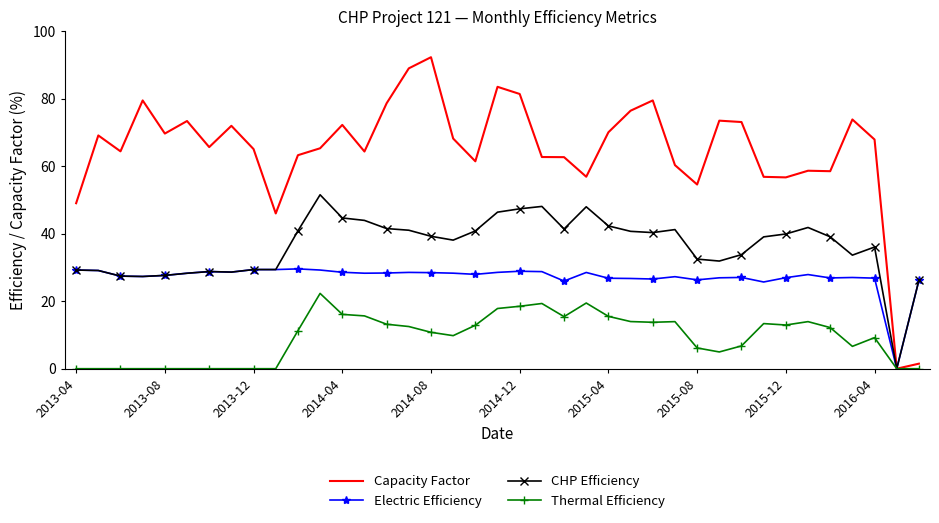

Which series has the largest total across all categories?

Capacity Factor